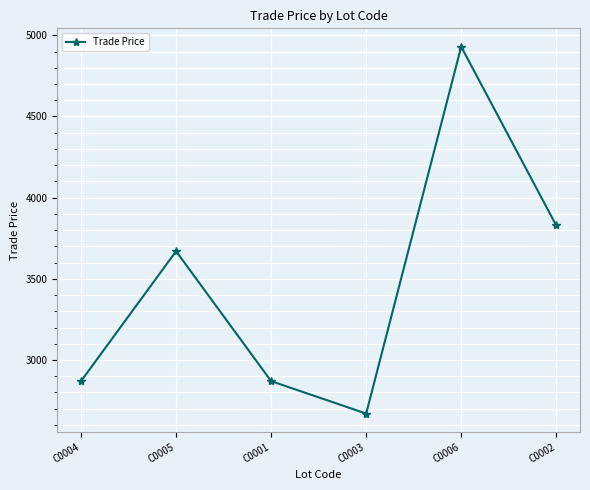

Read the value at C0003.

2670.0